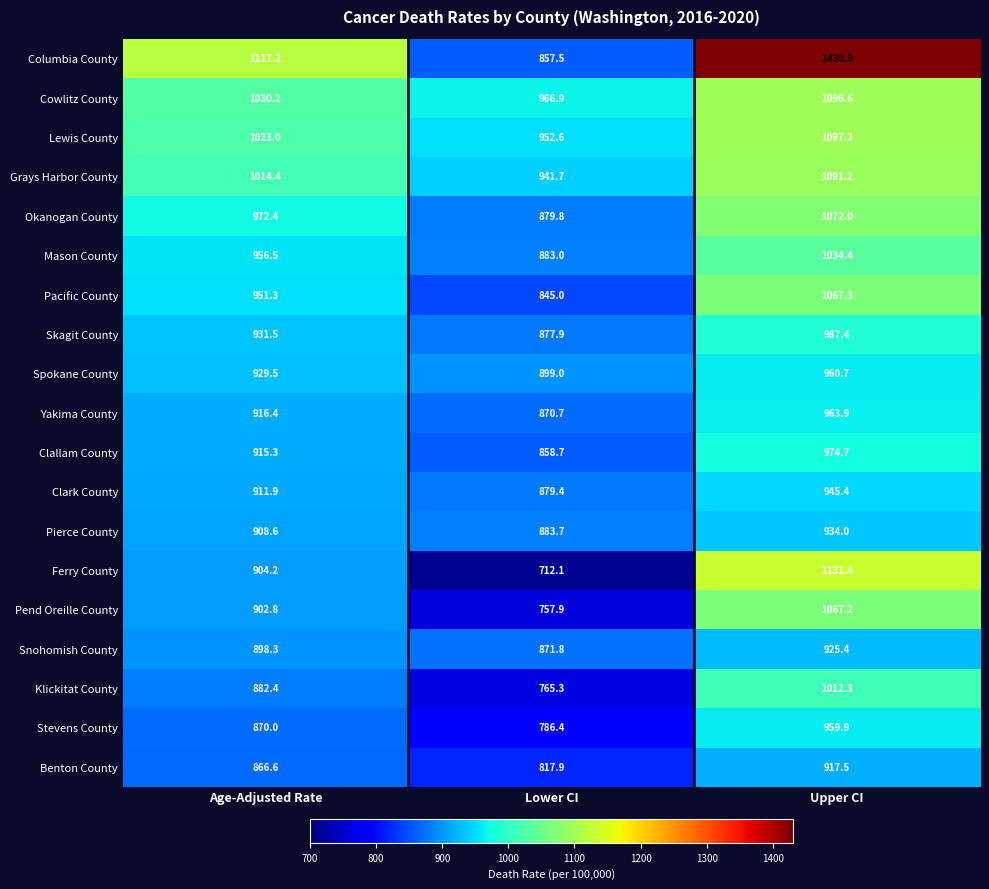

Is it true that Cowlitz County equals 966.9 at Lower CI?

True